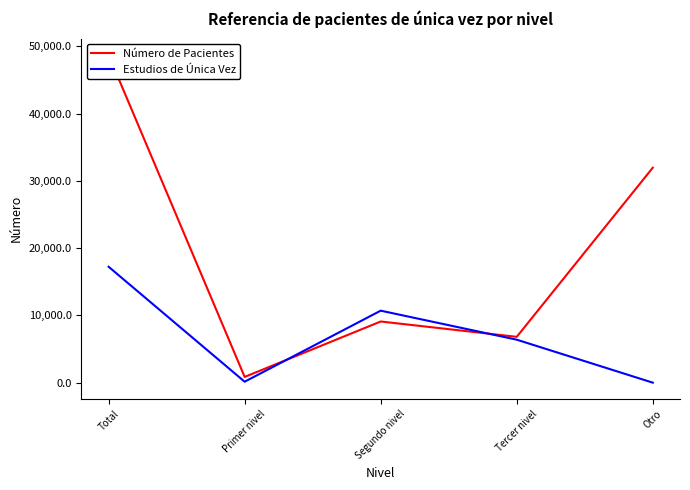

How many series are shown in this chart?

2